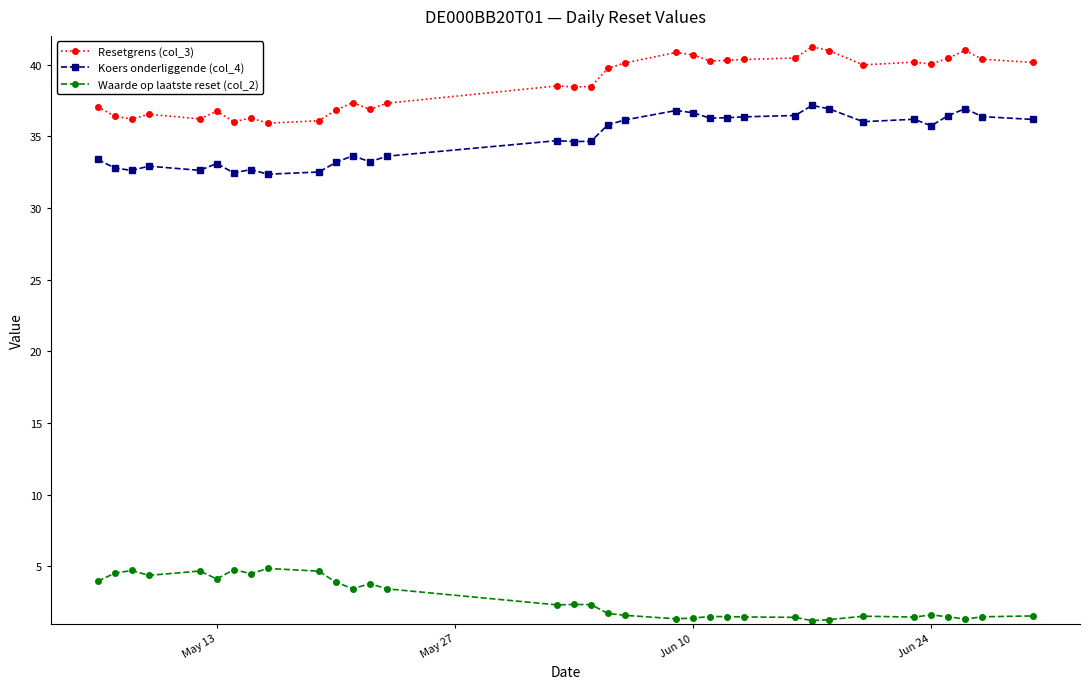

How many series are shown in this chart?

3